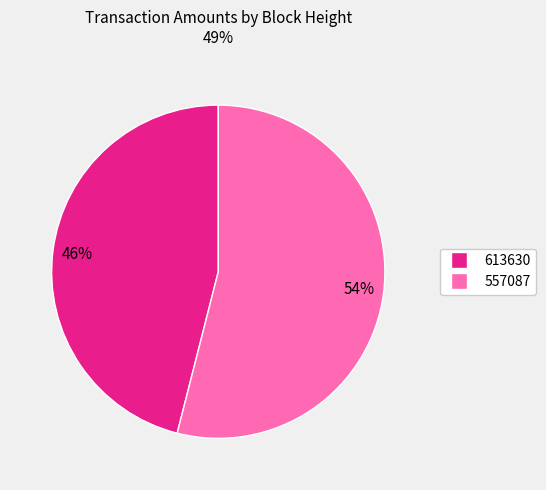

What percentage is the 613630 slice, to the nearest percent?

46%